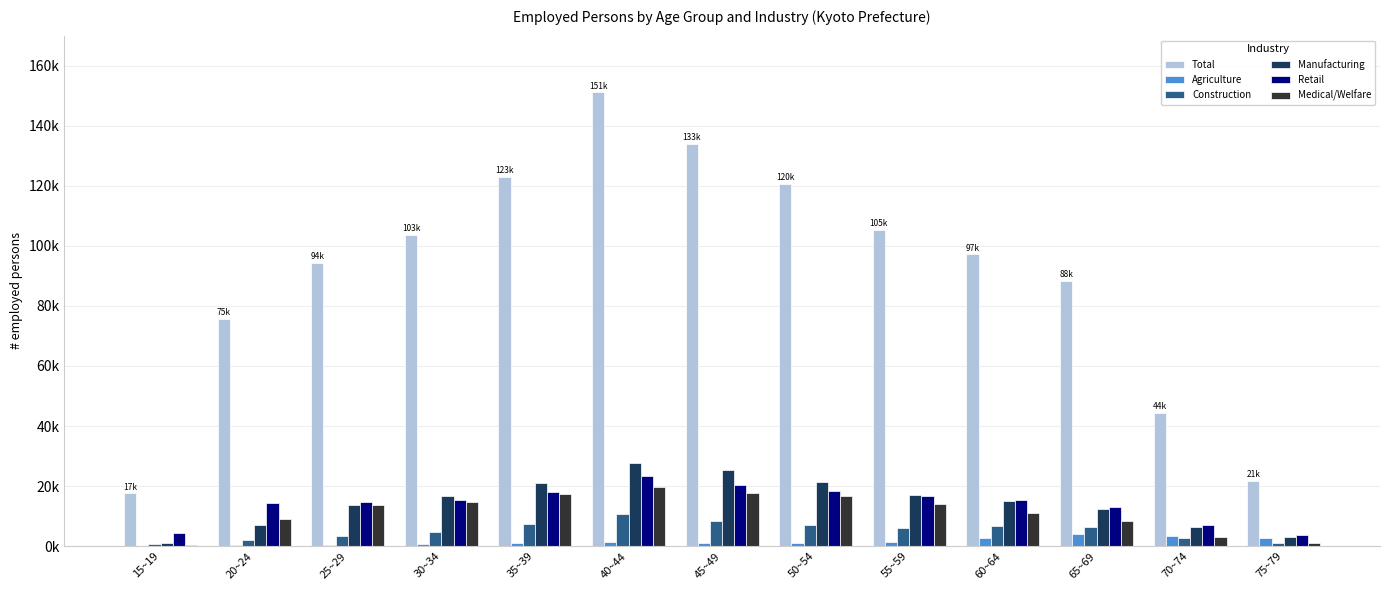

True or false: Medical/Welfare has a value of 12364 at 65~69.

False